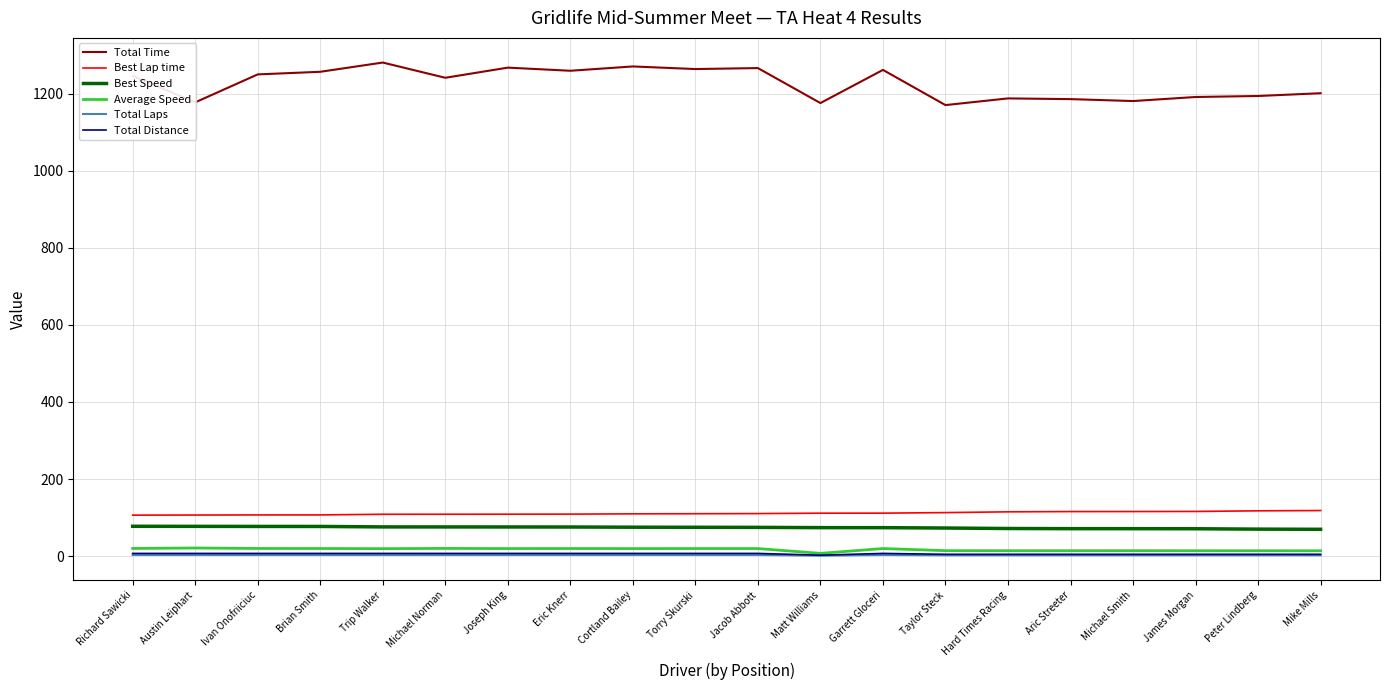

What is the average value of the Best Lap time series?

111.2